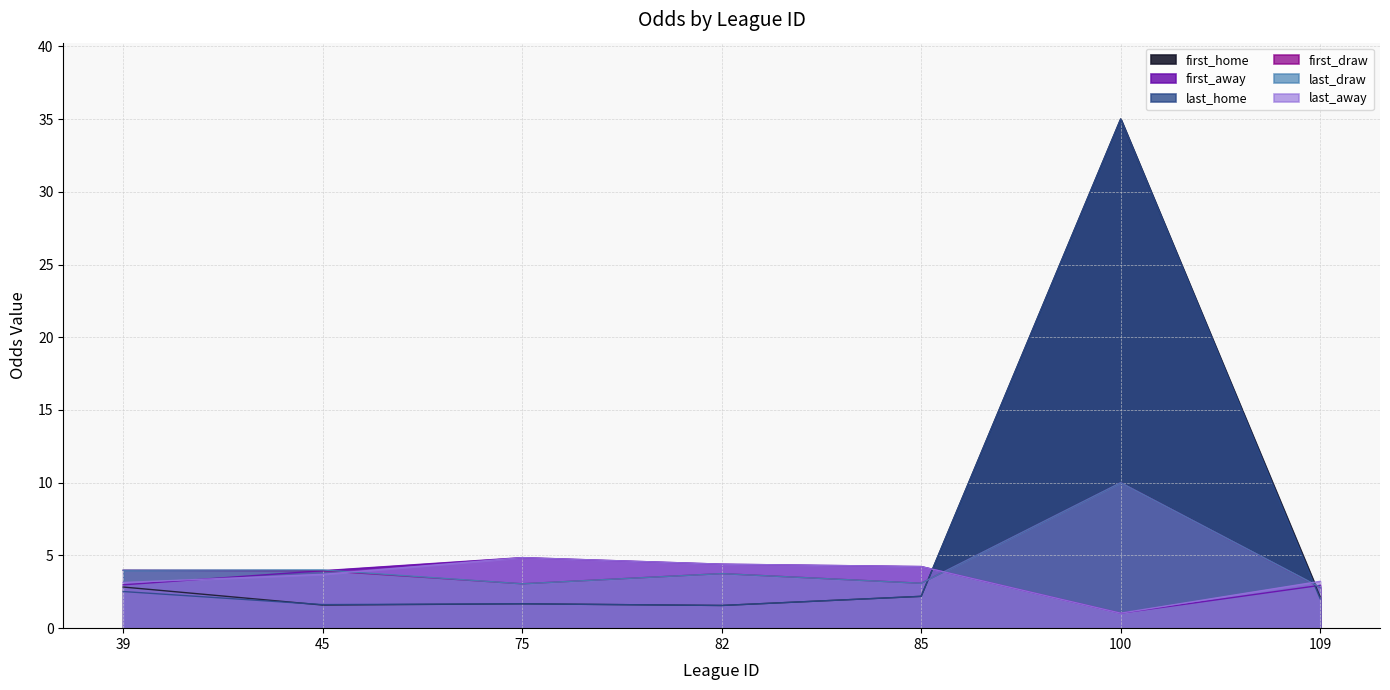

Reading right to left, extract all data points from this chart.

first_home: 109=2.2	100=35.0	85=2.2	82=1.6	75=1.7	45=1.6	39=2.8
first_away: 109=2.9	100=1.0	85=4.2	82=4.4	75=4.8	45=4.0	39=3.0
last_home: 109=2.0	100=35.0	85=2.2	82=1.6	75=1.7	45=1.6	39=2.5
first_draw: 109=2.8	100=10.0	85=3.1	82=3.8	75=3.0	45=4.0	39=4.0
last_draw: 109=2.8	100=10.0	85=3.1	82=3.8	75=3.0	45=4.0	39=4.0
last_away: 109=3.2	100=1.0	85=4.2	82=4.4	75=4.8	45=3.7	39=3.1